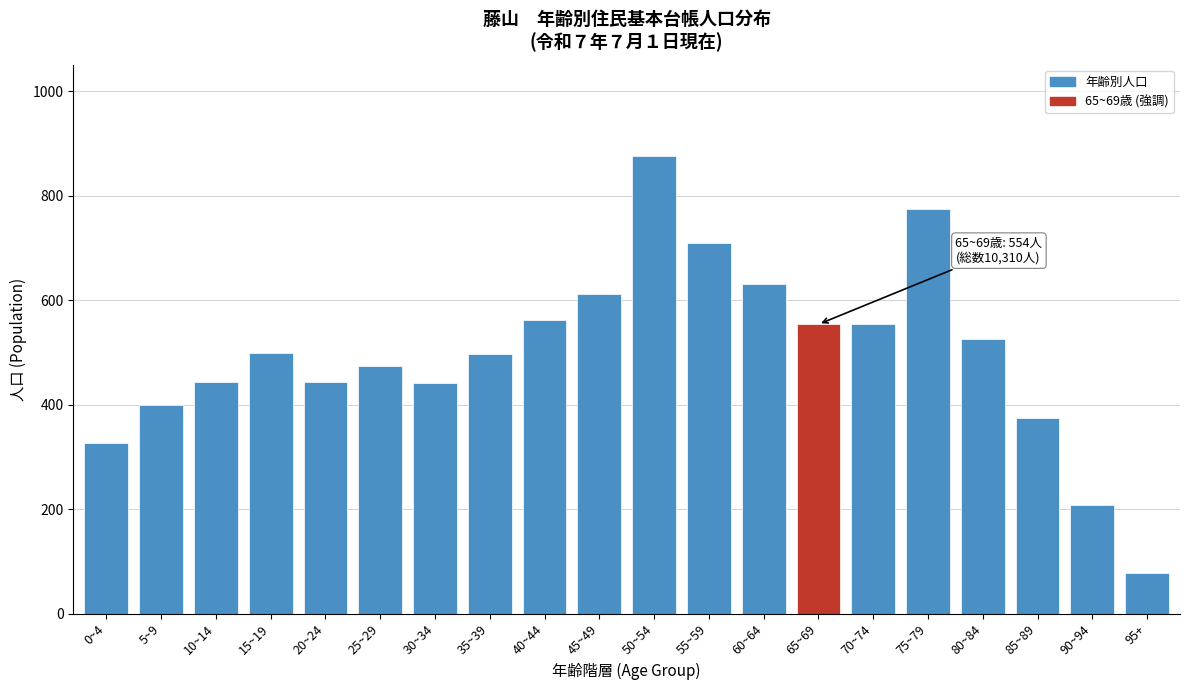

The value at 95+ is 77. True or false?

True